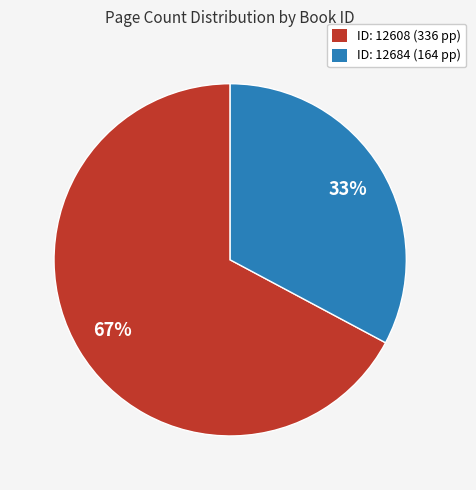

How many slices are in this pie chart?

2